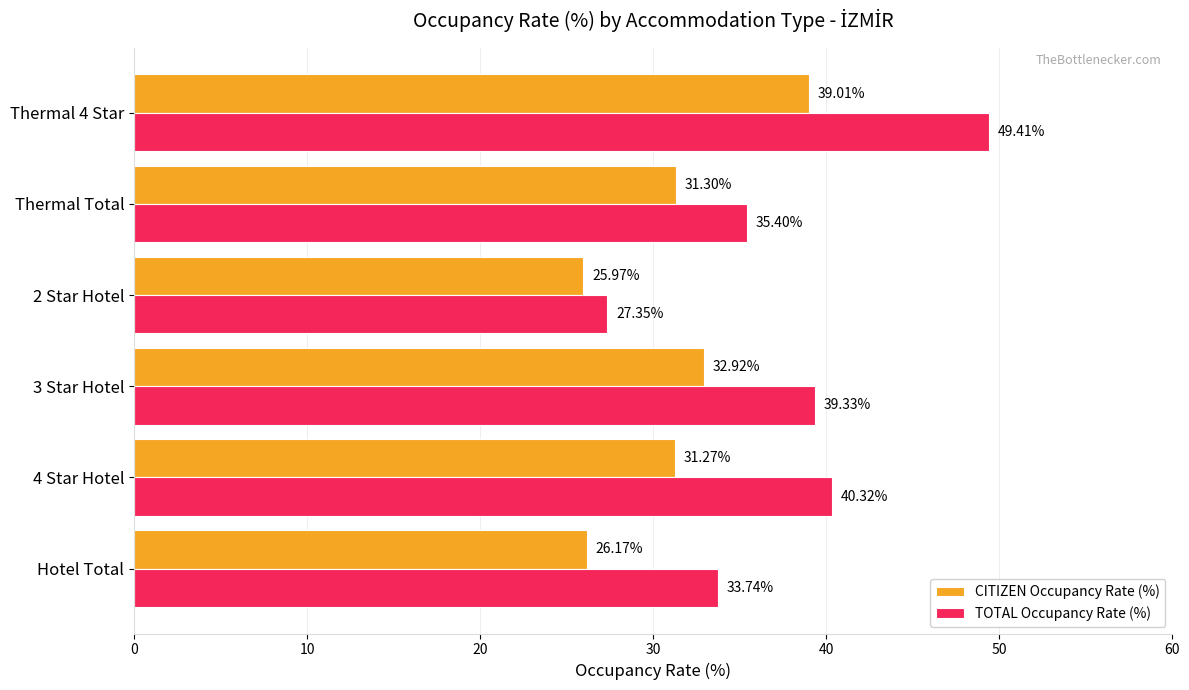

List the labels in order of TOTAL Occupancy Rate (%) value, smallest first.

2 Star Hotel, Hotel Total, Thermal Total, 3 Star Hotel, 4 Star Hotel, Thermal 4 Star